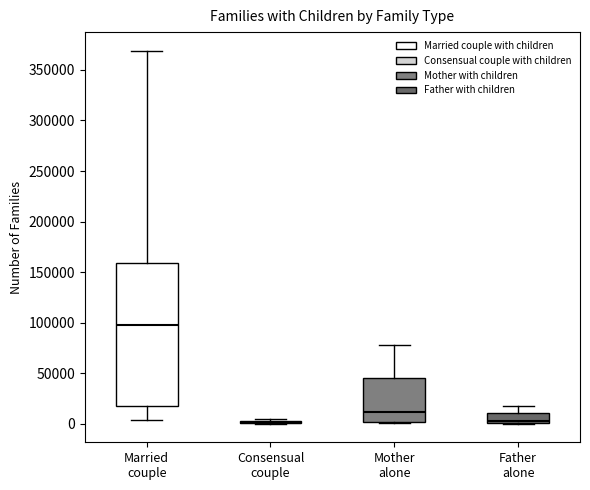

Reading left to right, read every box against the y-axis: the position of its median line, the range the box covers, and the ends of its whiskers. The values are not printed on the chart, so give them approximately, as read against the axis.

Married couple: median 100000, box 20000 to 160000, whiskers 5000 to 370000
Consensual couple: box collapsed to a line at 0, whiskers 0 to 5000
Mother alone: median 10000, box 0 to 45000, whiskers 0 to 80000
Father alone: median 5000, box 0 to 10000, whiskers 0 to 20000